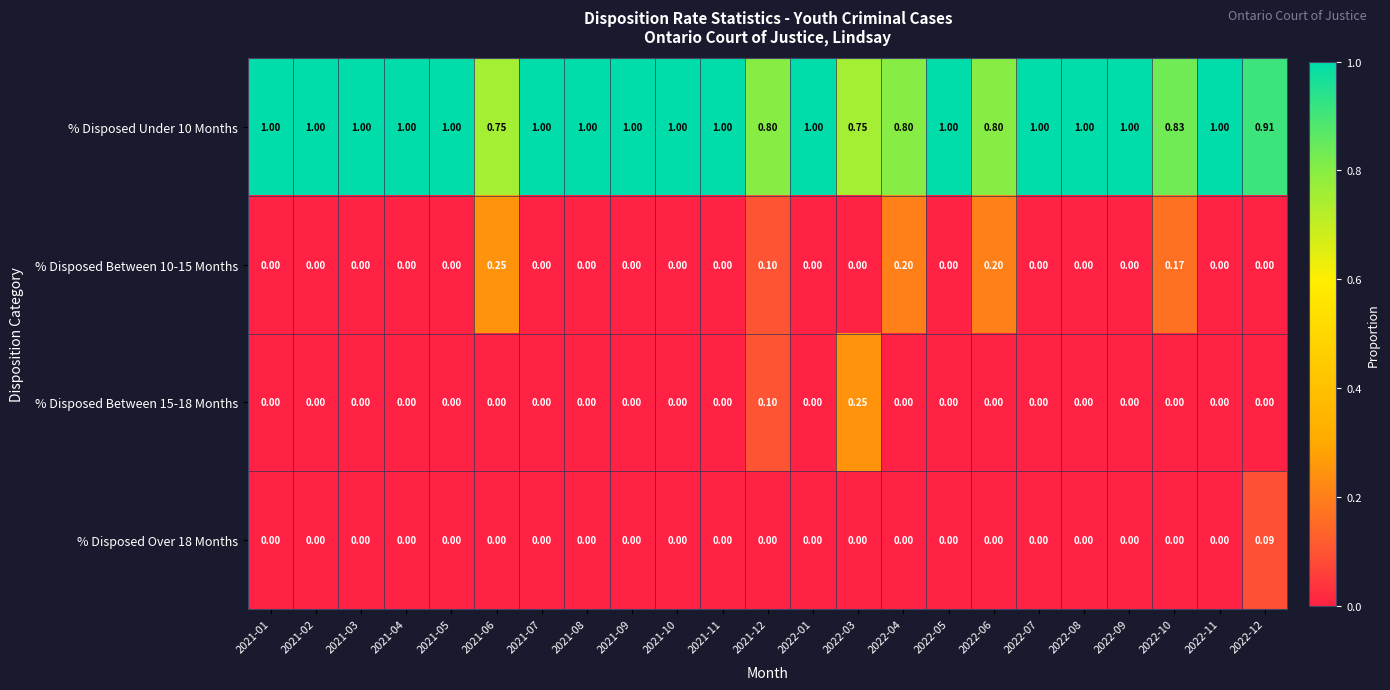

How many values in the % Disposed Between 10-15 Months series exceed 0?

5